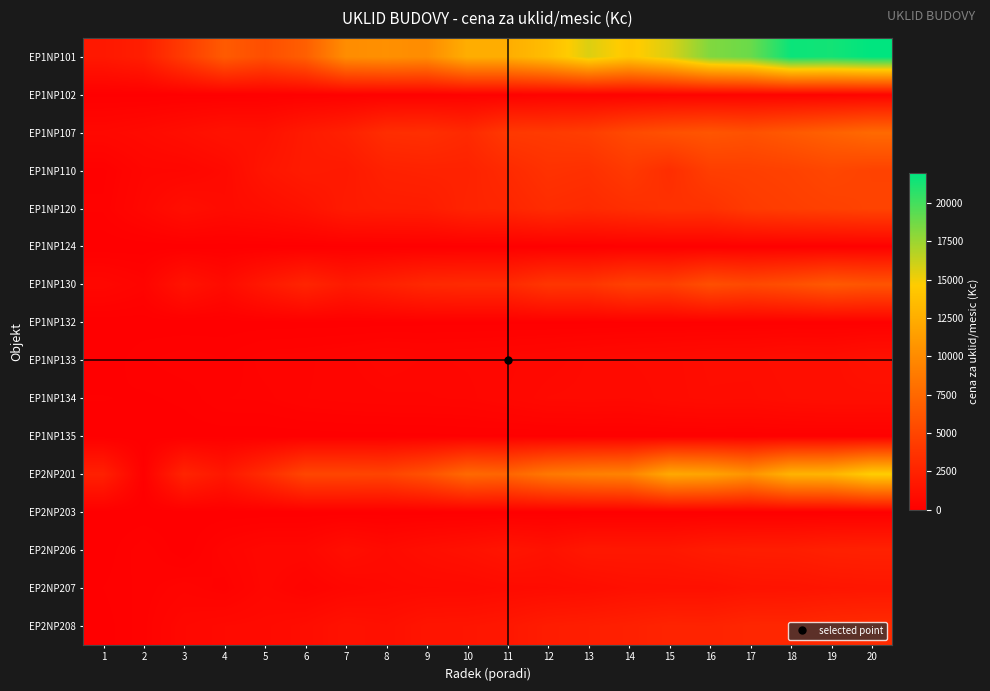

What is the total value across all series at 12?

43301.7